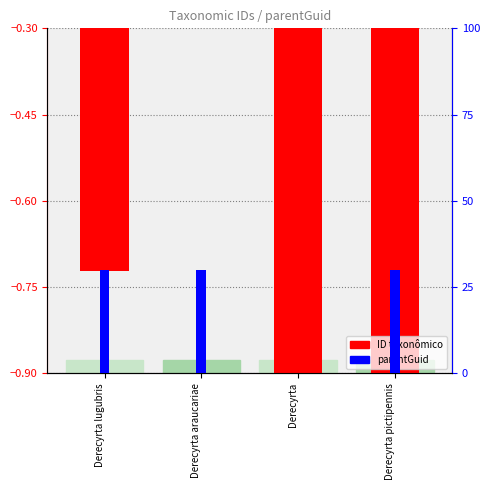

What is the label of the 1st bar from the left?

Derecyrta lugubris